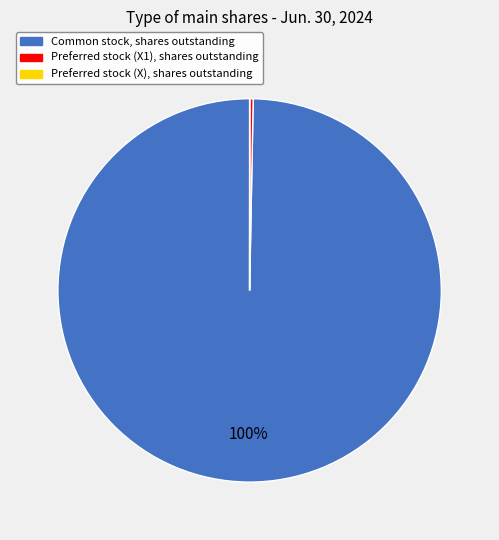

Which category has the biggest portion of the pie?

Common stock, shares outstanding